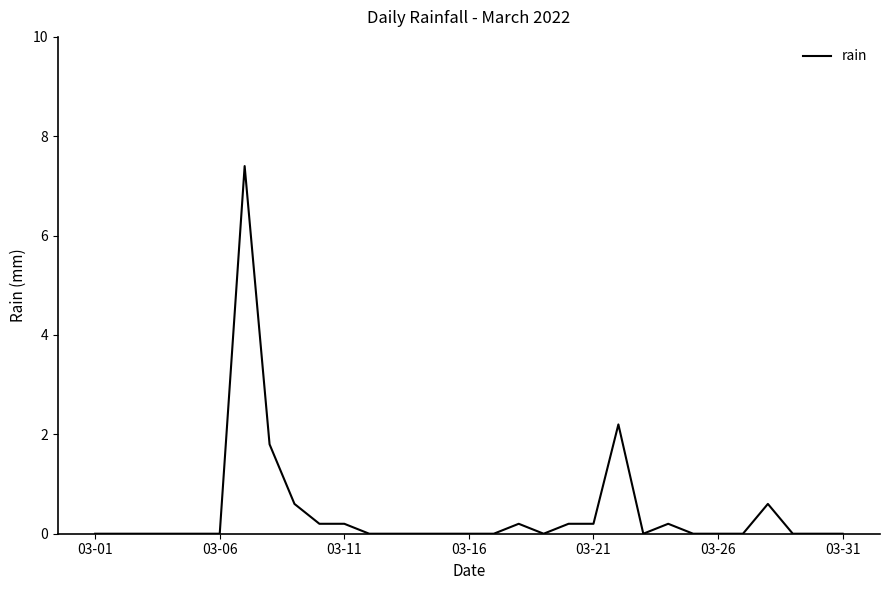

How many lines are shown in the chart?

1